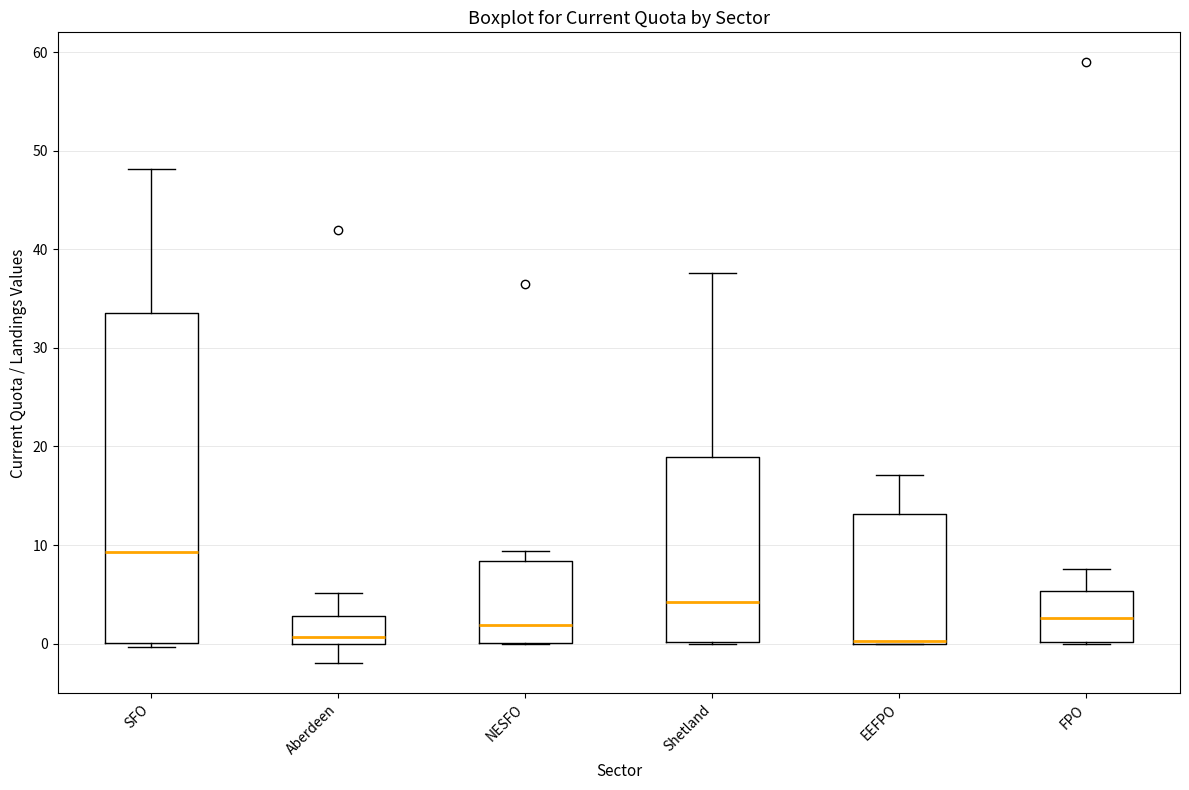

Where is the lower edge of the box for NESFO on the y-axis? The values are not printed on the chart, so give them approximately, as read against the axis.

0